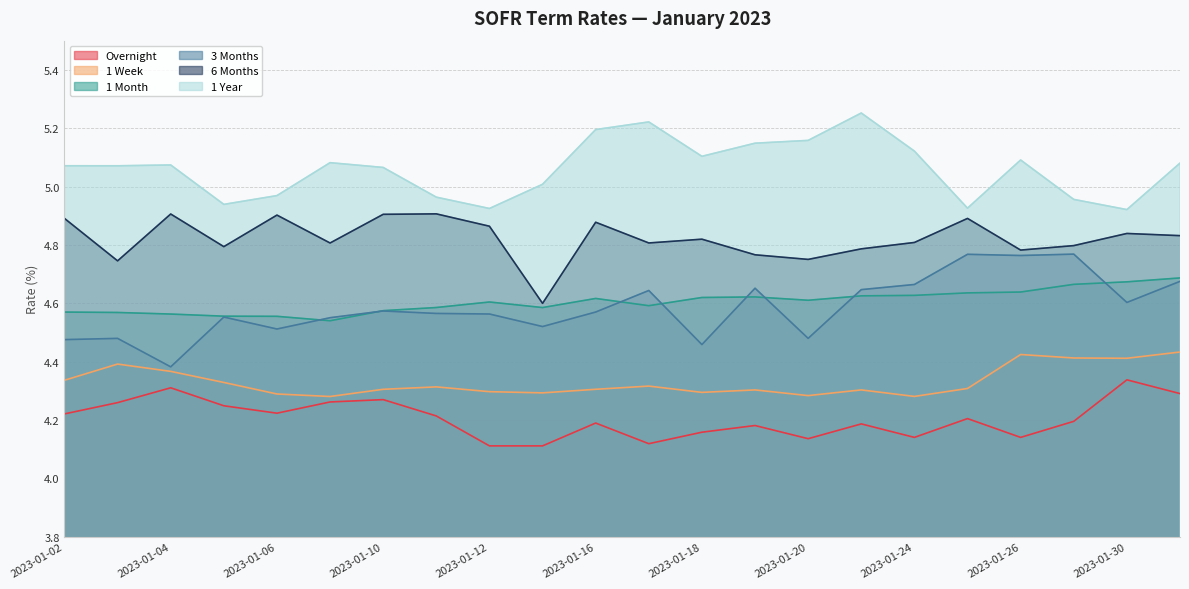

What is the sum of the 3 Months values at 2023-01-13 and 2023-01-16?

9.1